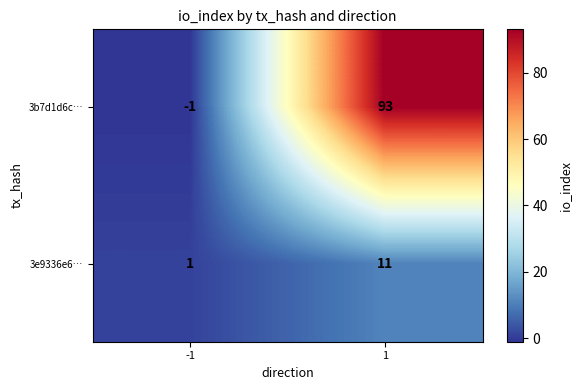

Reading left to right, list all the values displayed in this chart.

3b7d1d6c…: -1	93
3e9336e6…: 1	11